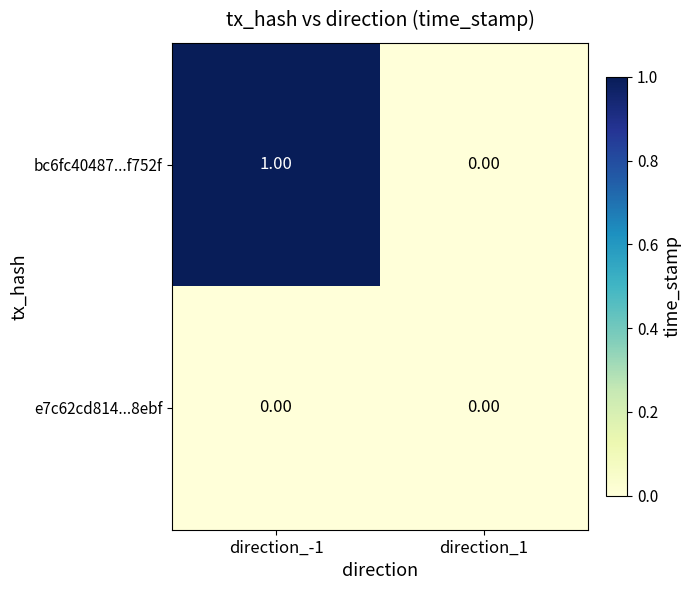

Rank the series by their average value, from highest to lowest.

bc6fc40487...f752f, e7c62cd814...8ebf